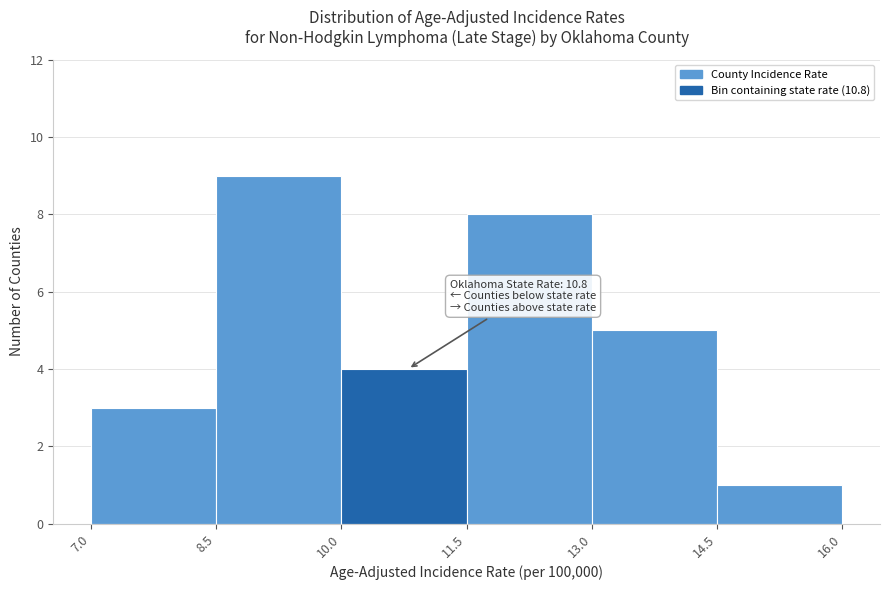

Which range on the x-axis has the tallest bar?

8.5 to 10.0